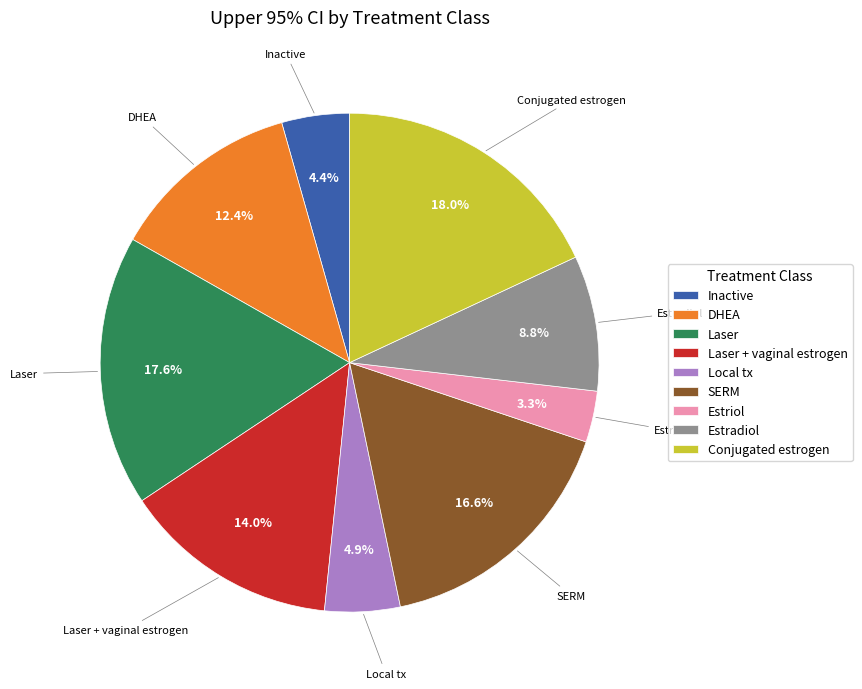

The DHEA slice represents 12% of the pie. True or false?

True